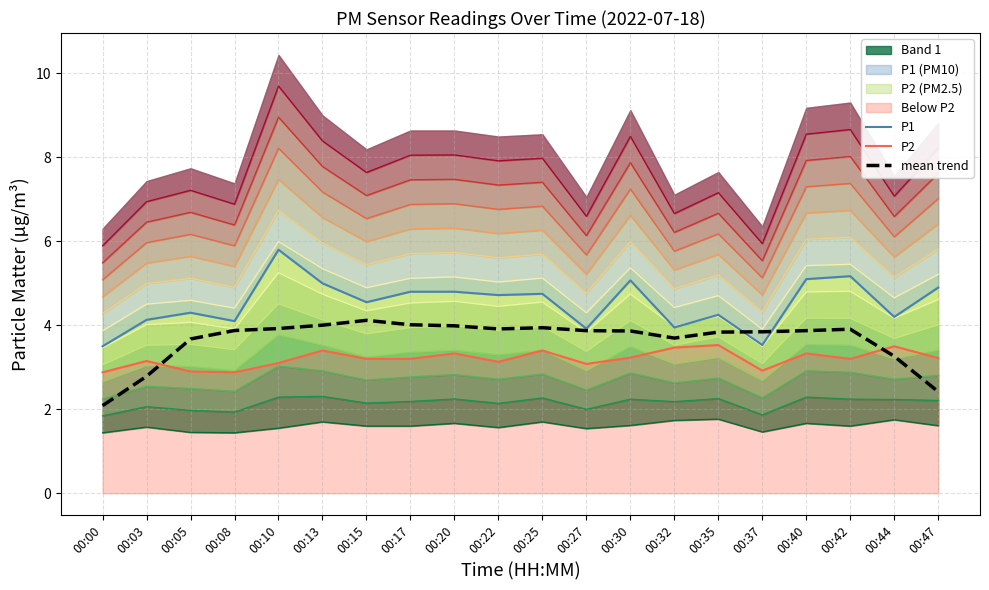

What is the approximate value of mean trend at 00:10?

3.9